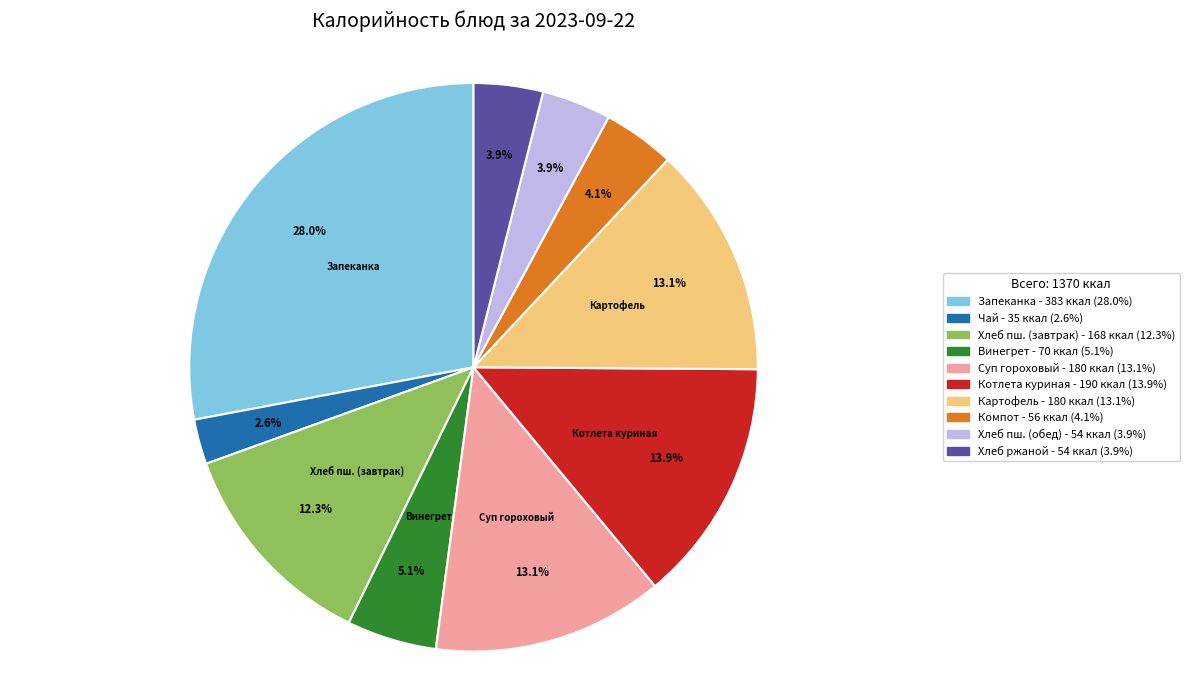

Does any single category account for the majority?

No